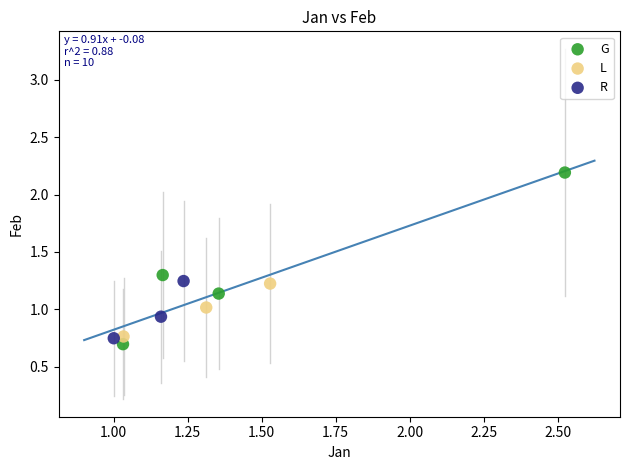

Which series reaches the maximum Y coordinate?

G